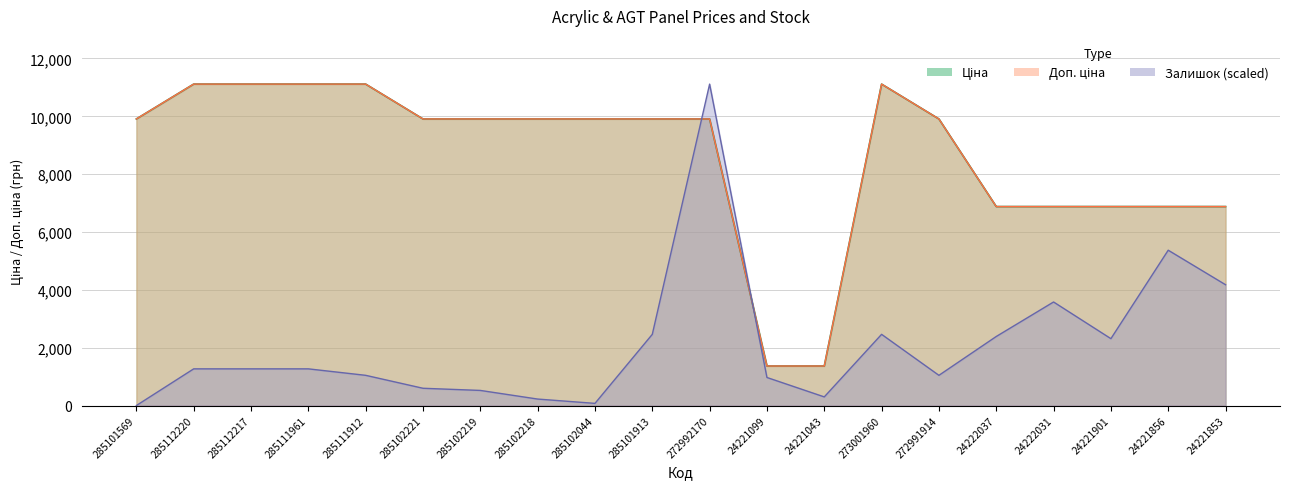

Rank the series at 285112217 from highest to lowest value.

Ціна, Доп. ціна, Залишок